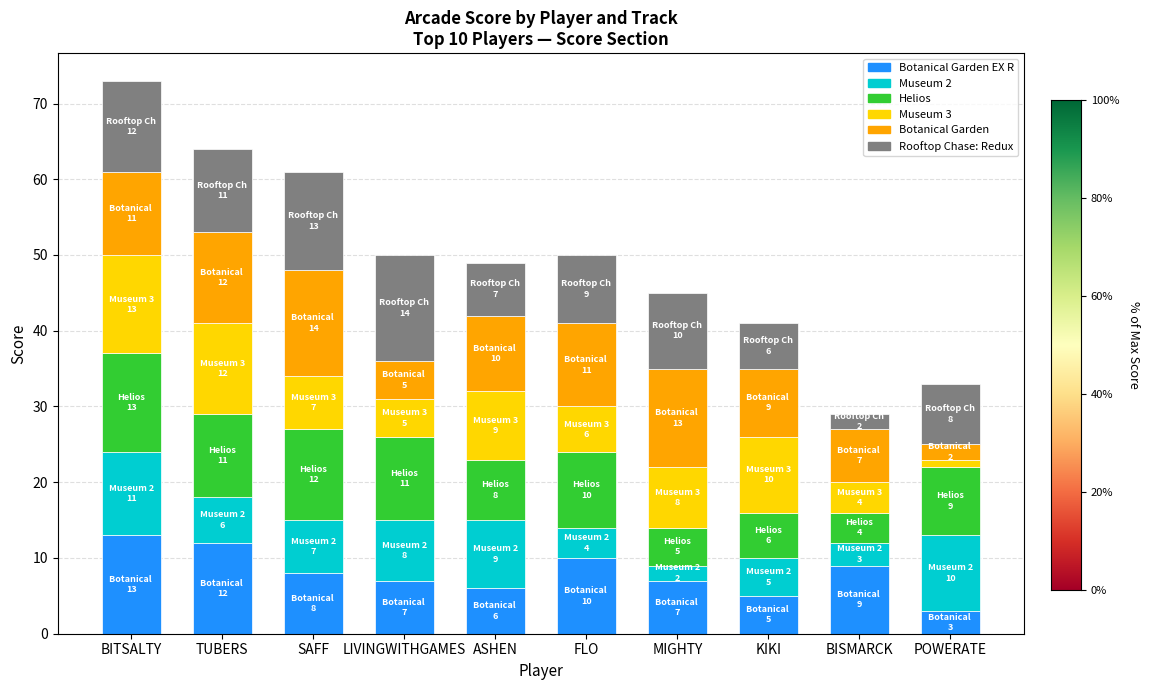

How many distinct data groups are displayed?

6